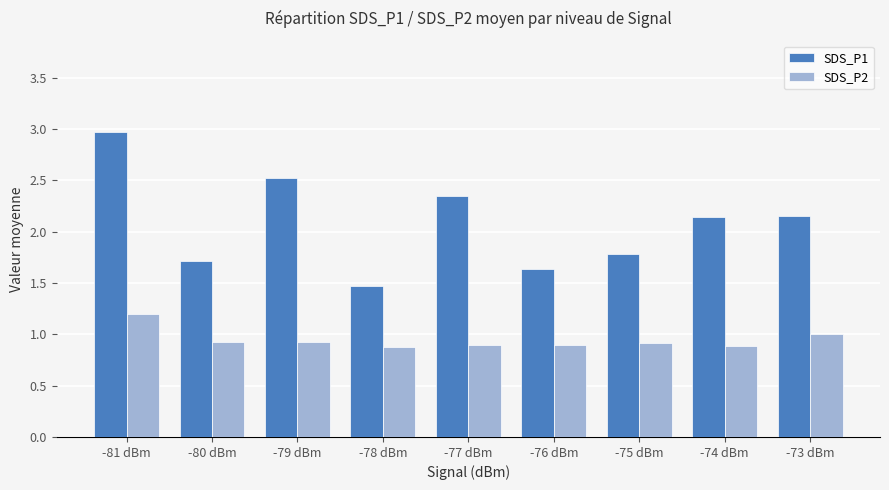

At which label does SDS_P1 reach its peak?

-81 dBm